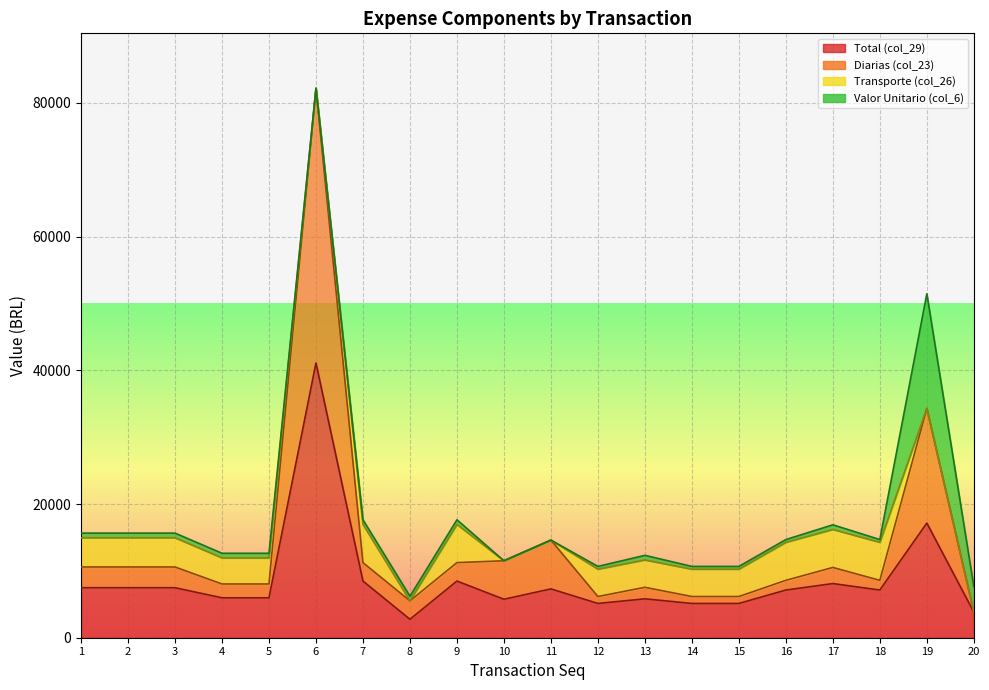

How many data points in Total (col_29) are above 7134?

11